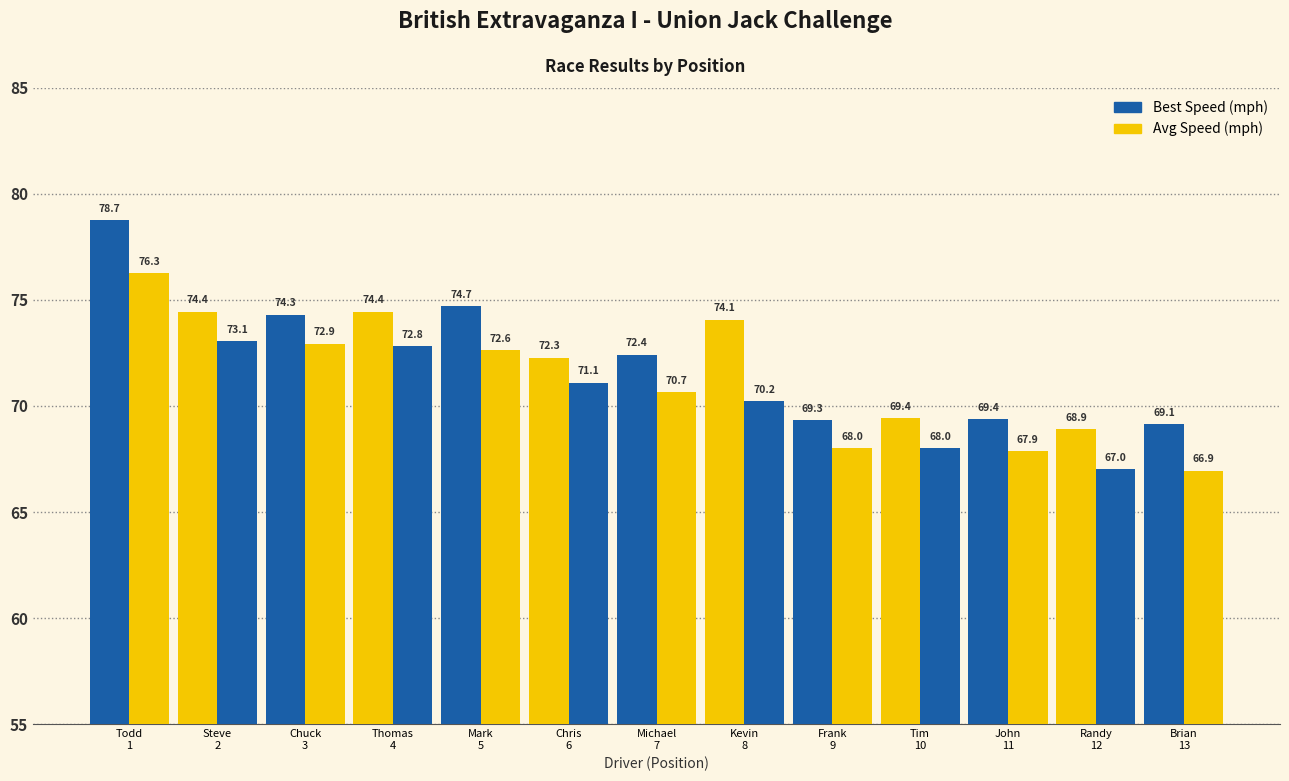

What is the label of the 13th bar from the right?

Todd
1